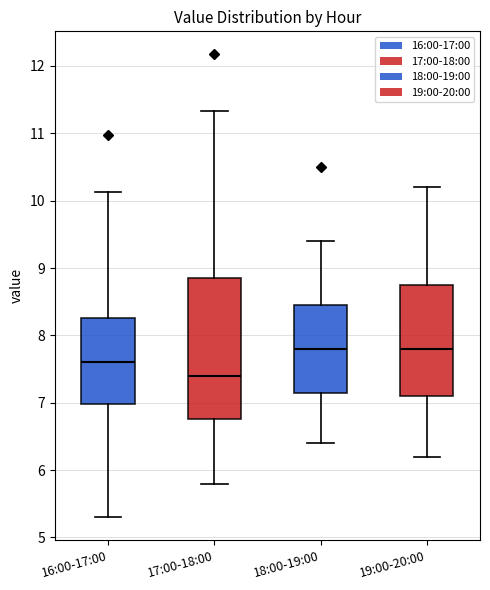

Reading left to right, transcribe this box plot: for each box, give where its median line is, the range the box spans, and where its two whiskers end, as read against the y-axis. The values are not printed on the chart, so give them approximately, as read against the axis.

16:00-17:00: median 7.6, box 7.0 to 8.3, whiskers 5.3 to 10.1
17:00-18:00: median 7.4, box 6.8 to 8.9, whiskers 5.8 to 11.3
18:00-19:00: median 7.8, box 7.2 to 8.5, whiskers 6.4 to 9.4
19:00-20:00: median 7.8, box 7.1 to 8.8, whiskers 6.2 to 10.2